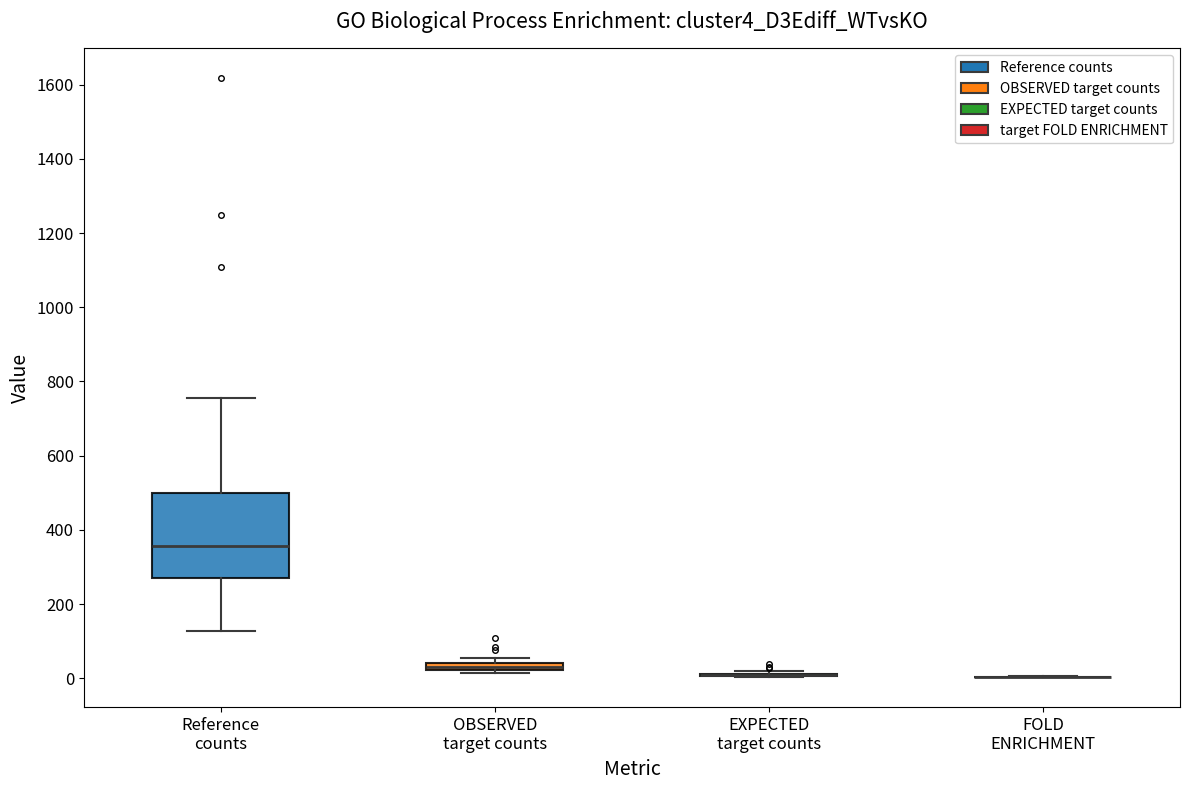

Comparing the boxes themselves (not the whiskers), which one is the tallest?

Reference counts